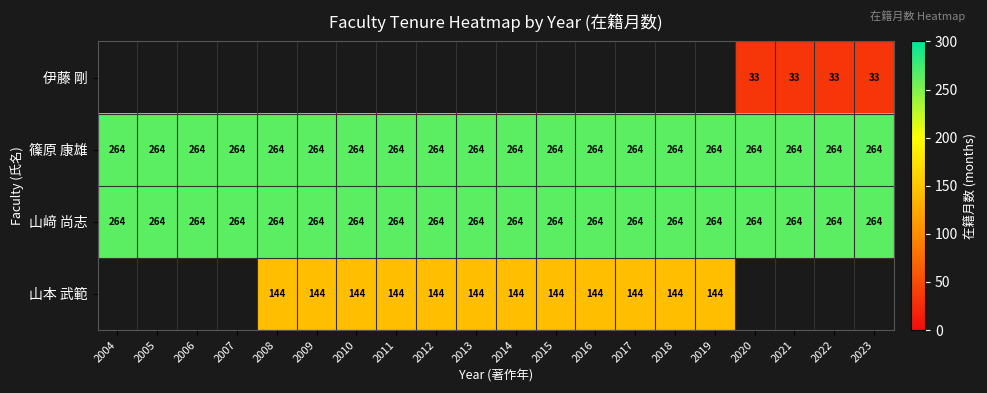

The 山﨑 尚志 series shows 264 at 2021. True or false?

True